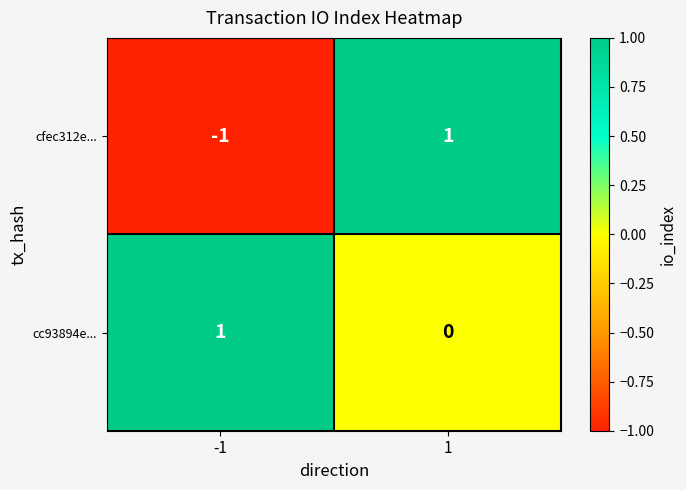

At how many categories does at least one series exceed 0?

2